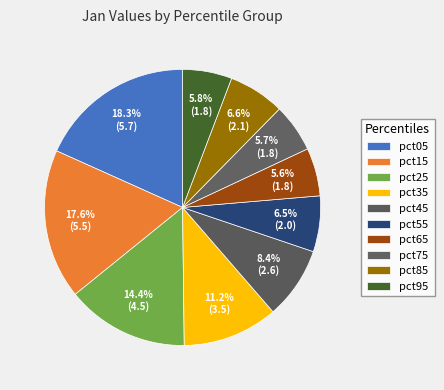

To the nearest percent, what percentage of the pie is pct15?

18%